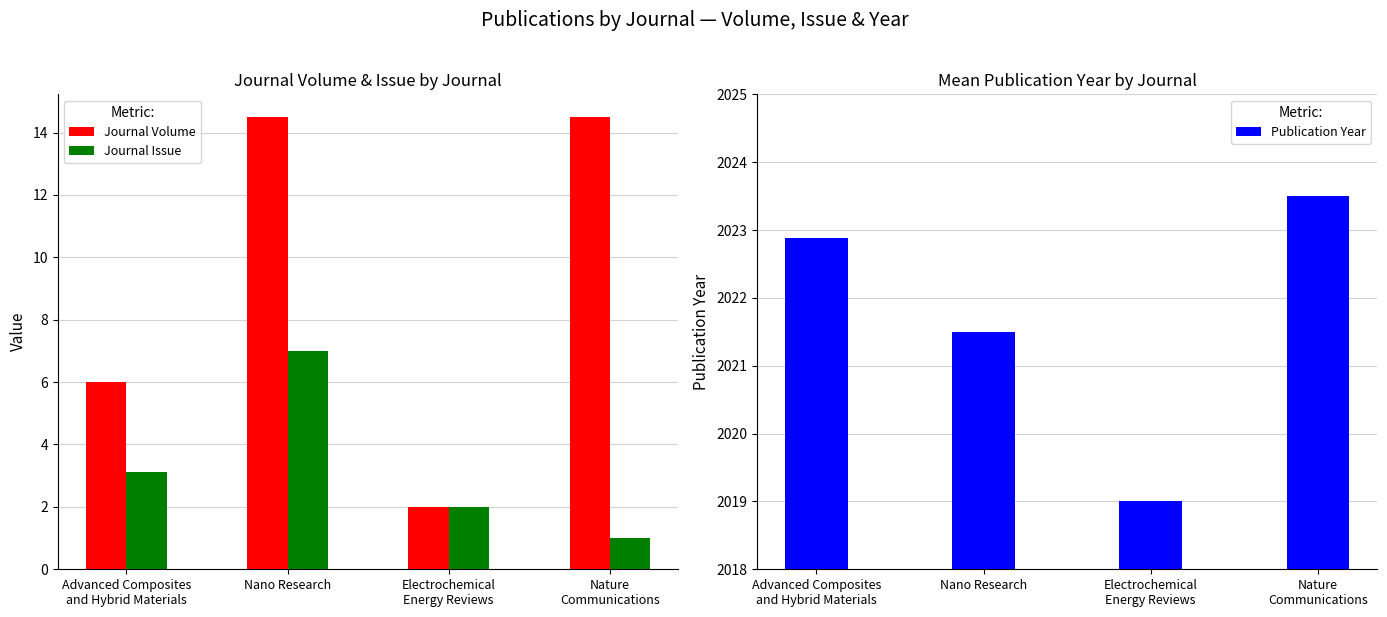

Which series changed the most between Advanced Composites
and Hybrid Materials and Nano Research?

Journal Volume